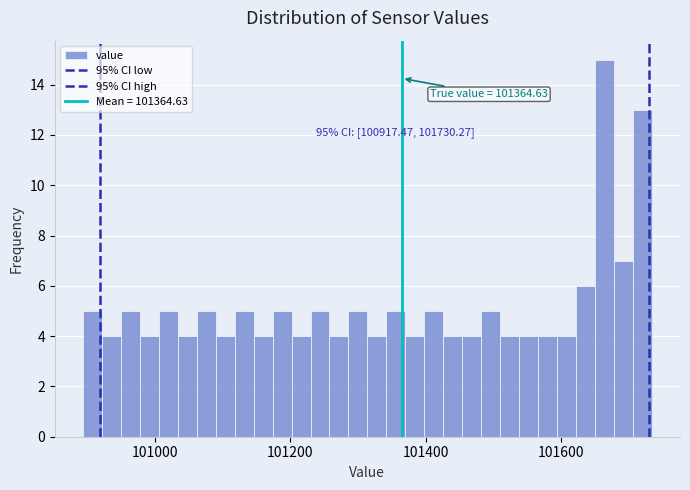

Around what value on the x-axis is the tallest bar? Give the approximate position of its centre, as read against the axis.

101660